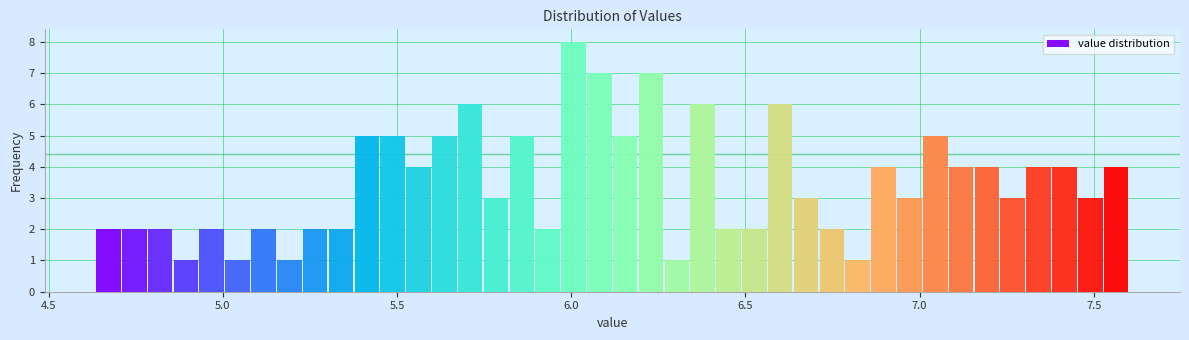

Read against the x-axis, roughly where is the centre of the tallest bar?

6.00